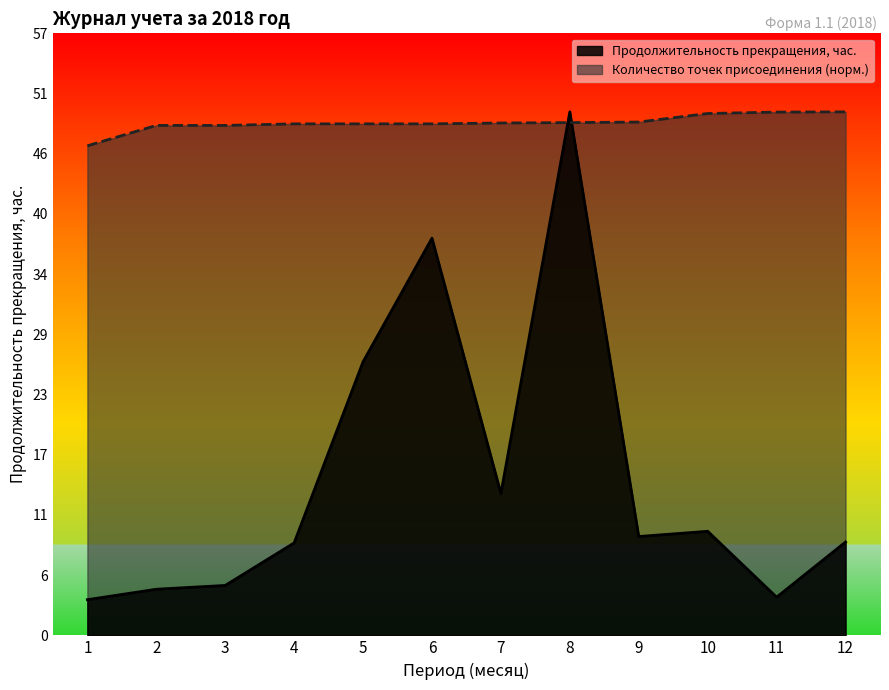

What is the difference between the second highest and minimum values in the Продолжительность прекращения, час. series?

34.2